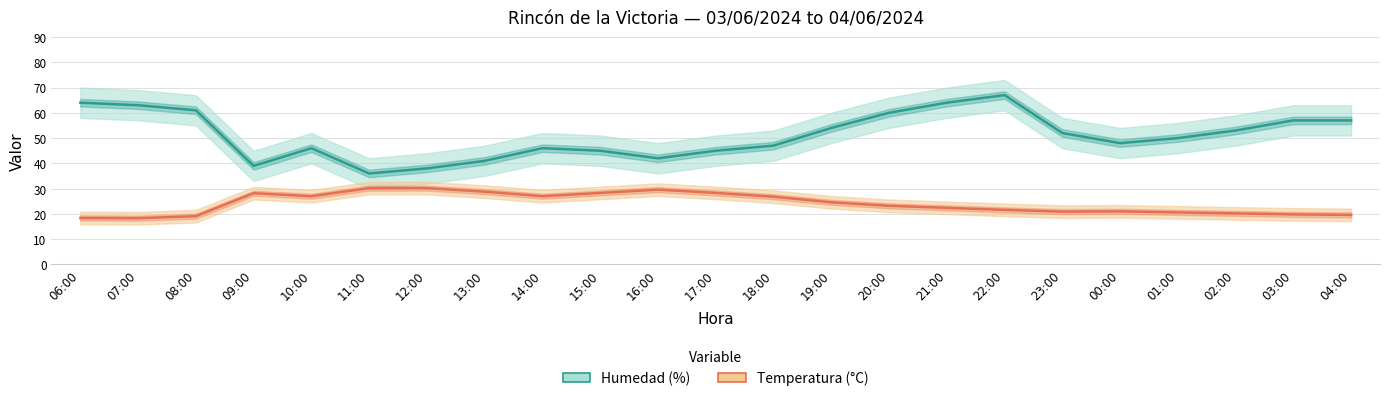

What is the label of the 7th point from the left?

12:00